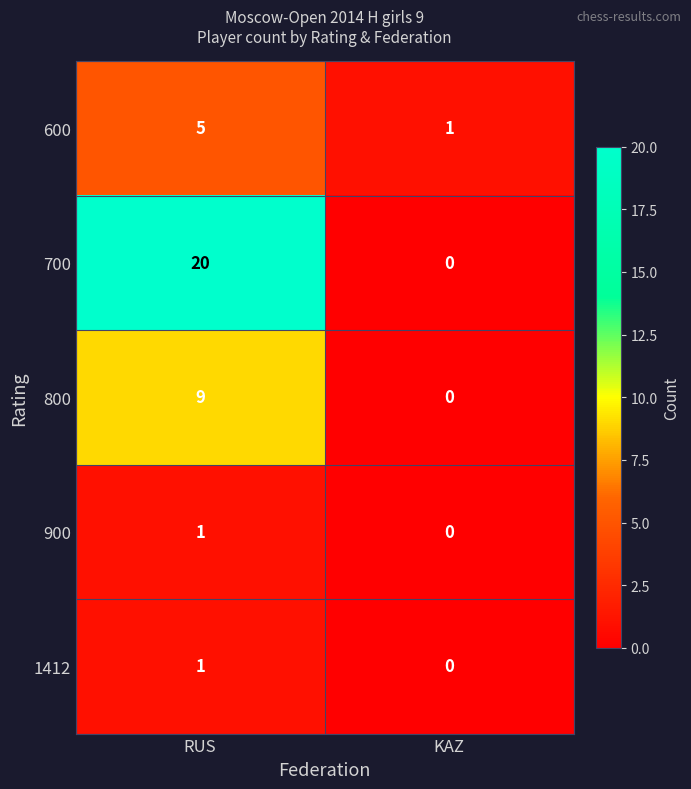

What is the sum of all 800 values?

9